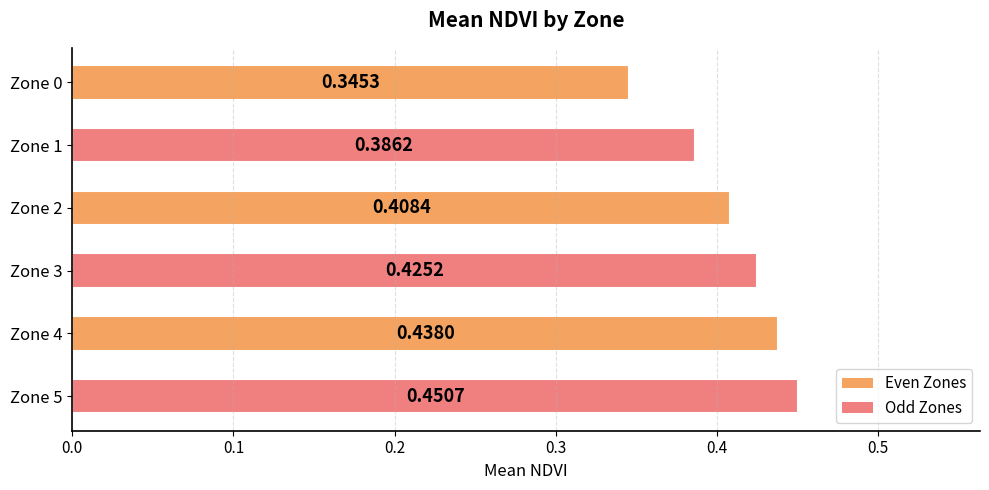

Is it true that the value at Zone 1 is 0.5?

False